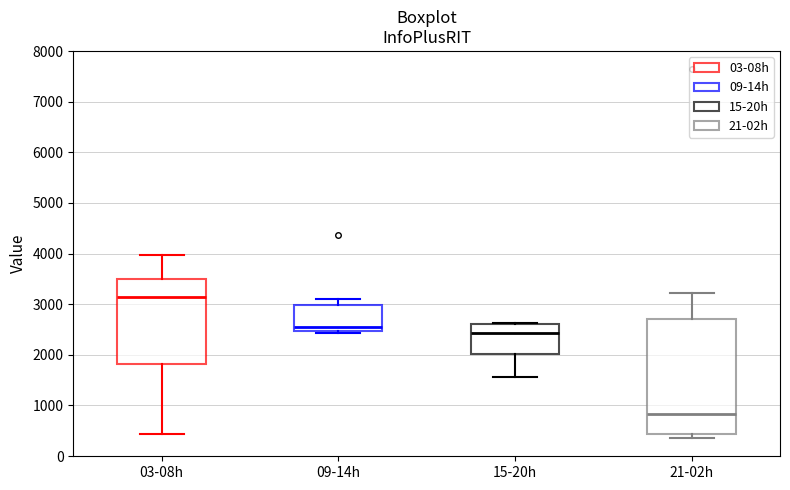

Comparing the boxes themselves (not the whiskers), which one is the tallest?

21-02h